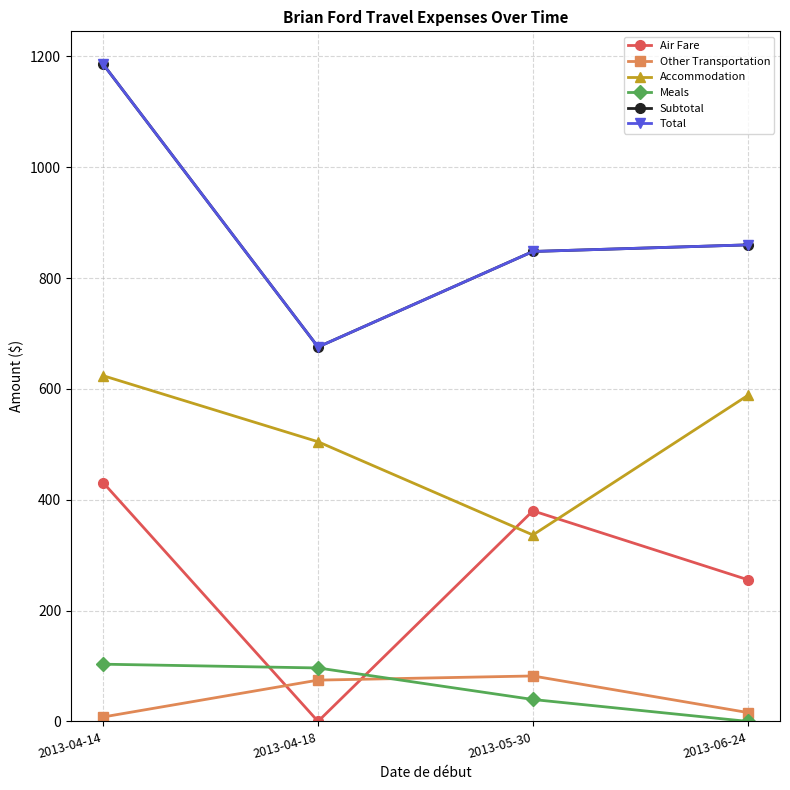

Is this an area chart (filled region under the line)?

No